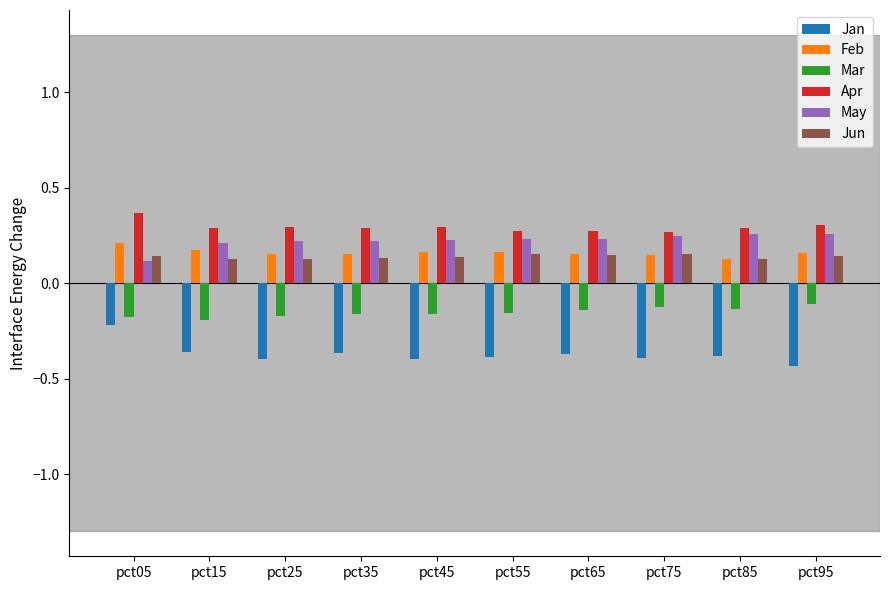

How many bars are there in total?

60